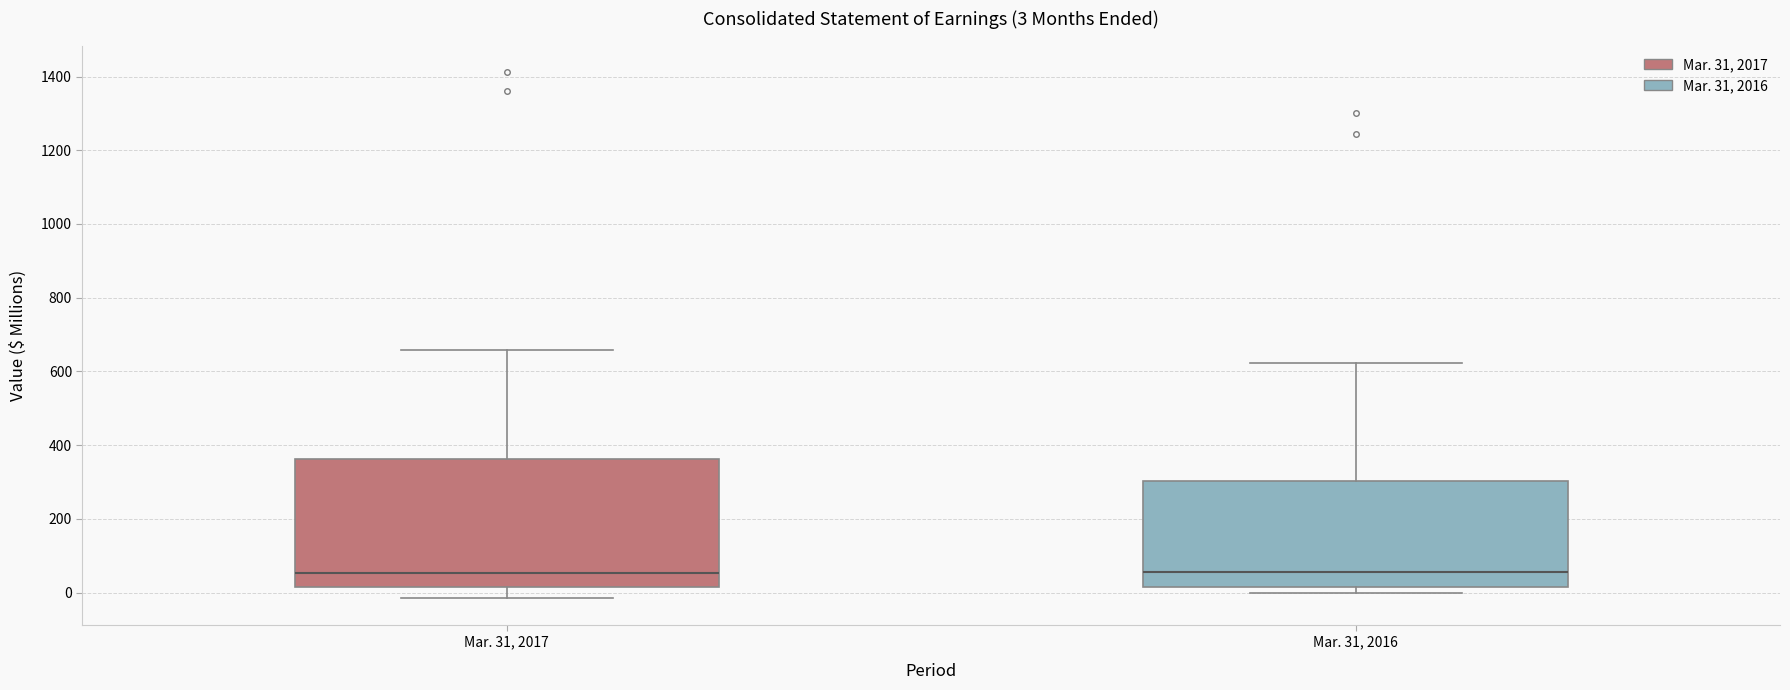

Comparing the boxes themselves (not the whiskers), which one is the tallest?

Mar. 31, 2017